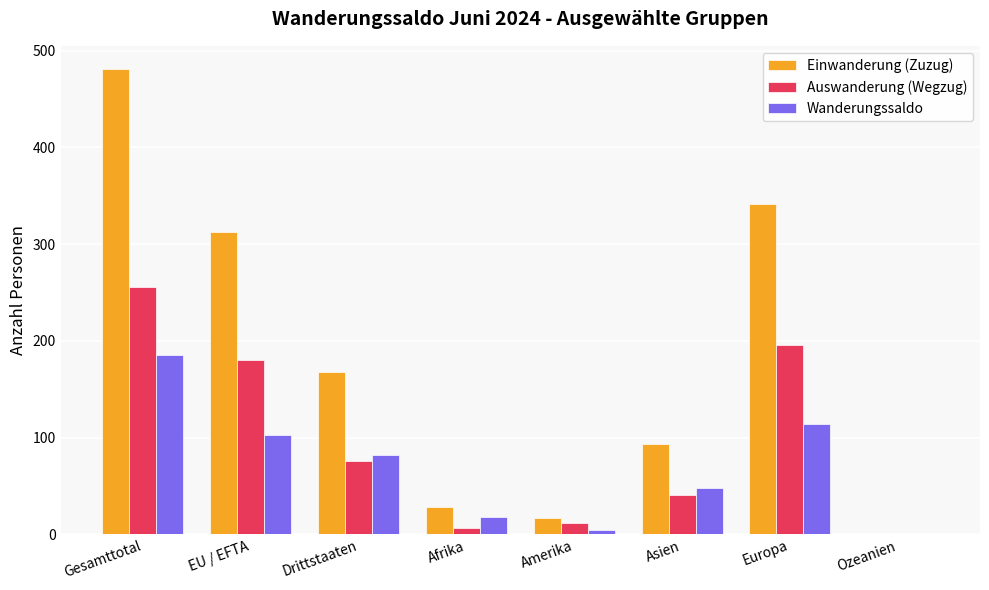

What are all the series names shown in the legend?

Einwanderung (Zuzug), Auswanderung (Wegzug), Wanderungssaldo